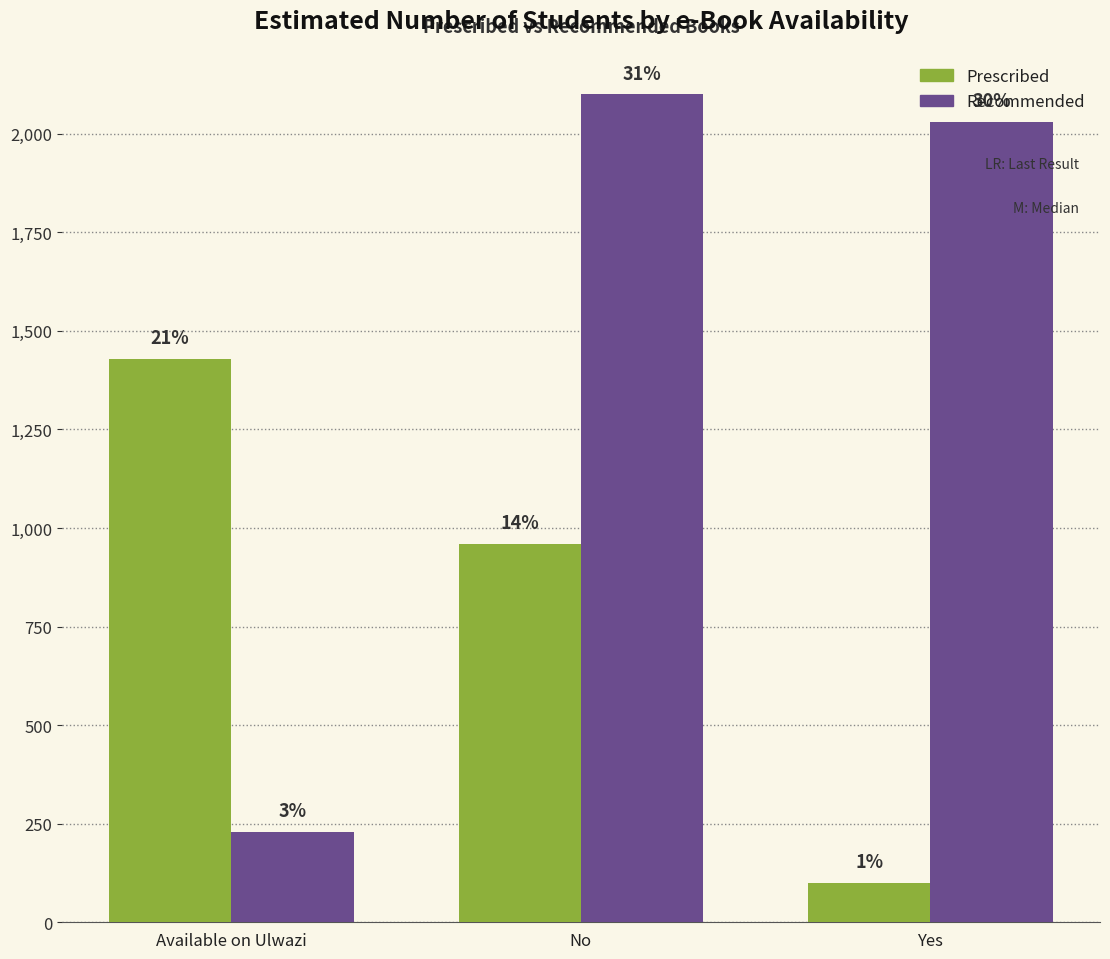

True or false: Recommended has a value of 230 at Available on Ulwazi.

True